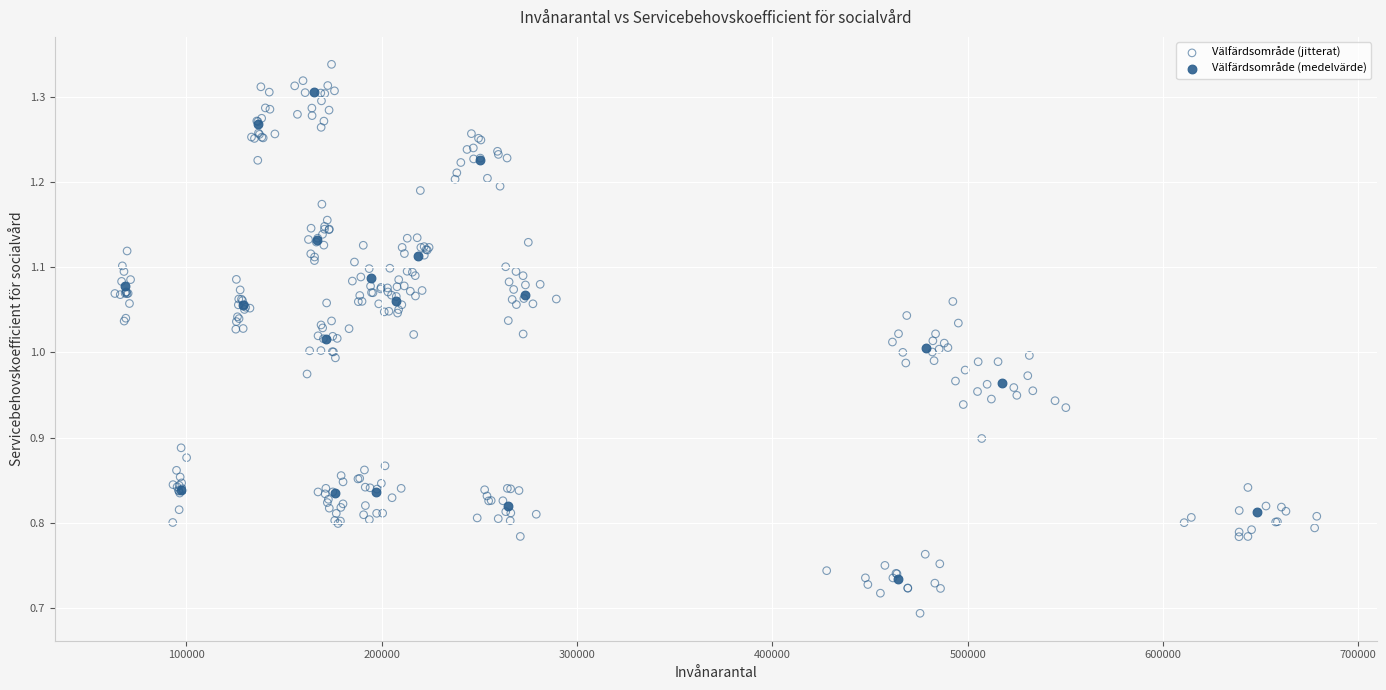

Which series has the widest spread of Y values?

Välfärdsområde (jitterat)